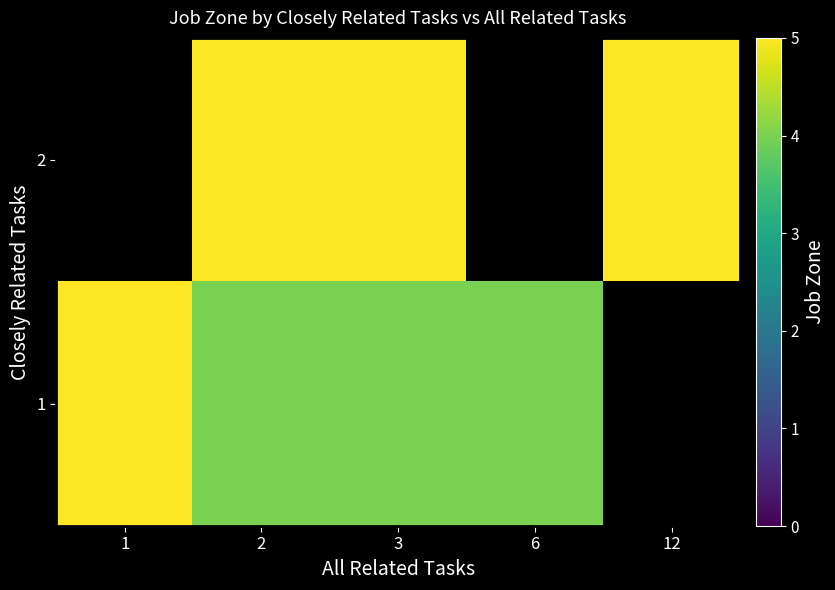

Rank the categories by 1 value from lowest to highest.

2, 3, 6, 12, 1